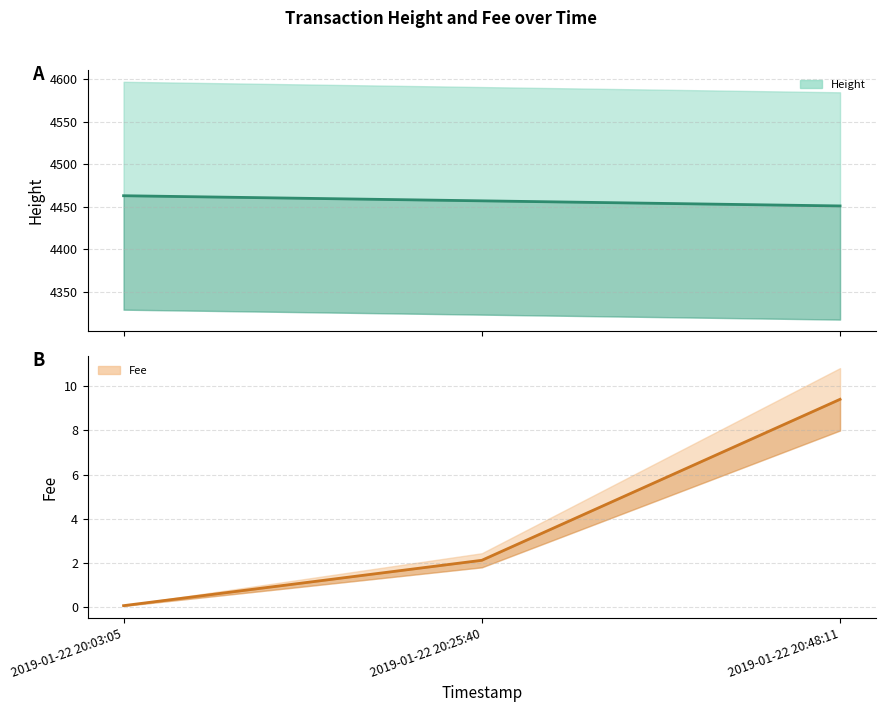

List the series in order of their overall mean, highest first.

Height, Fee